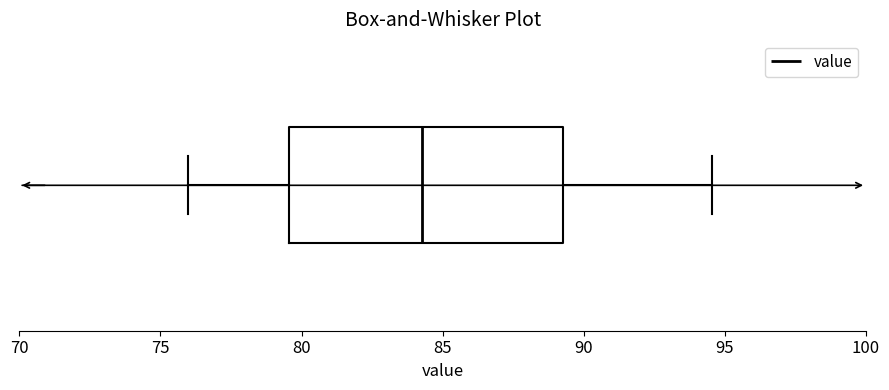

Transcribe this box plot: give where the median line is, the range the box spans, and where the two whiskers end, as read against the x-axis. The values are not printed on the chart, so give them approximately, as read against the axis.

median 84.5, box 79.5 to 89.5, whiskers 76.0 to 94.5